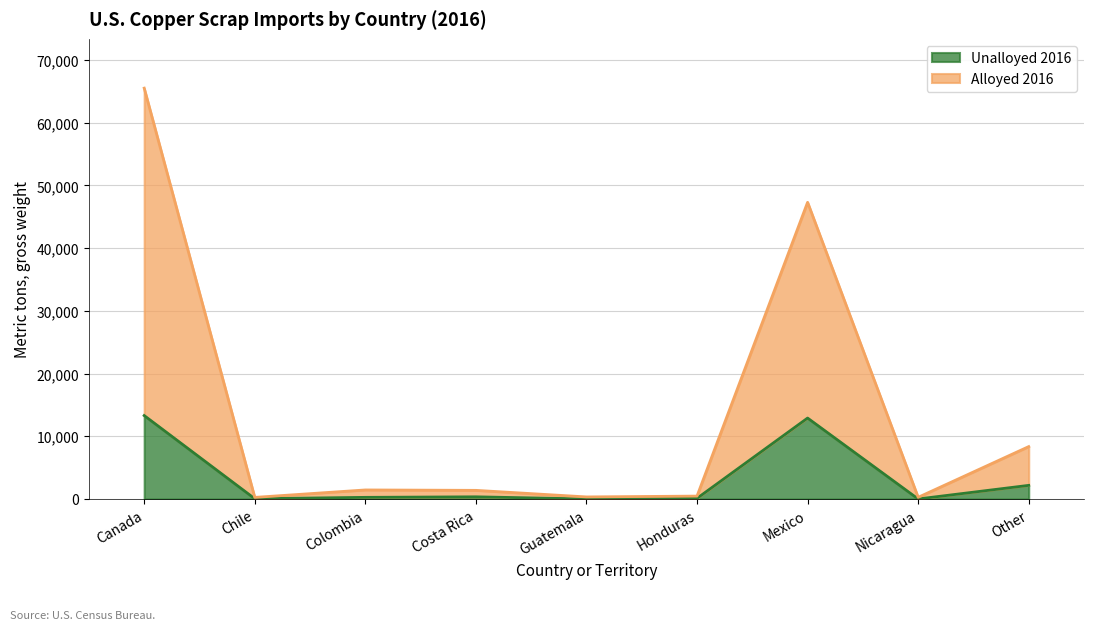

Count the number of categories in the chart.

9